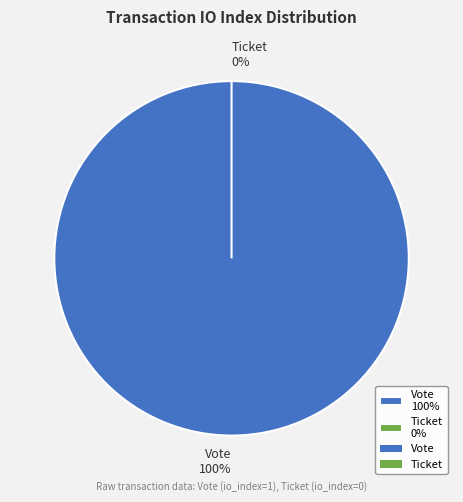

To the nearest percent, what is the difference between the Vote and Ticket slice percentages?

100%